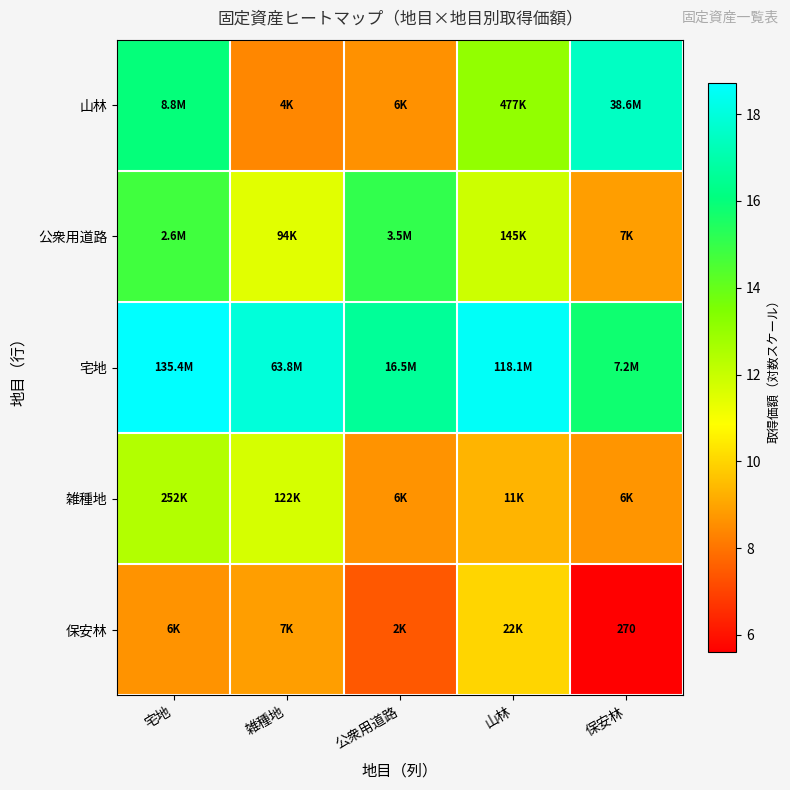

At which label is 雑種地 closest to 10?

山林